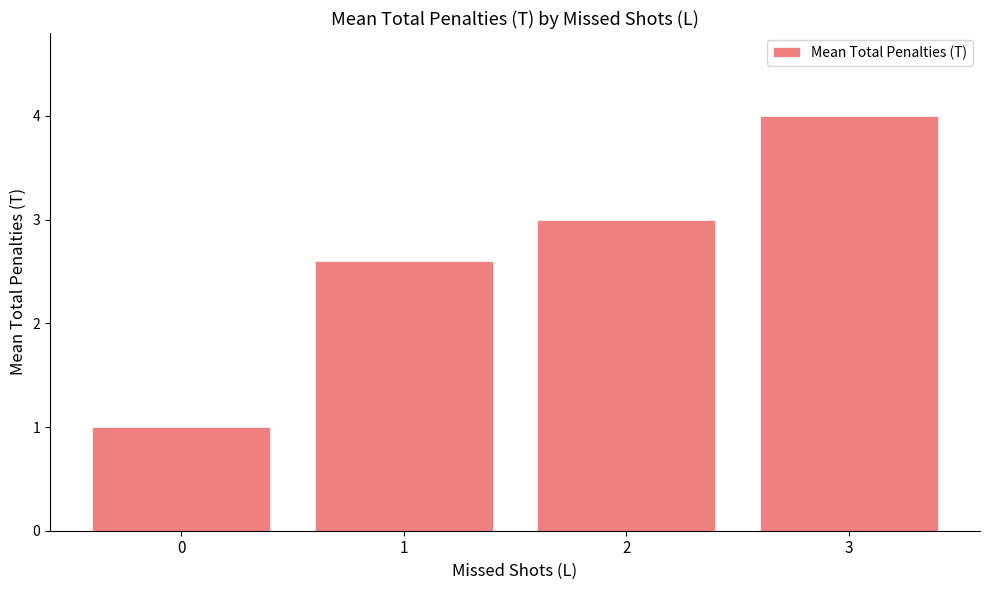

What is the difference between the maximum and minimum values?

3.0